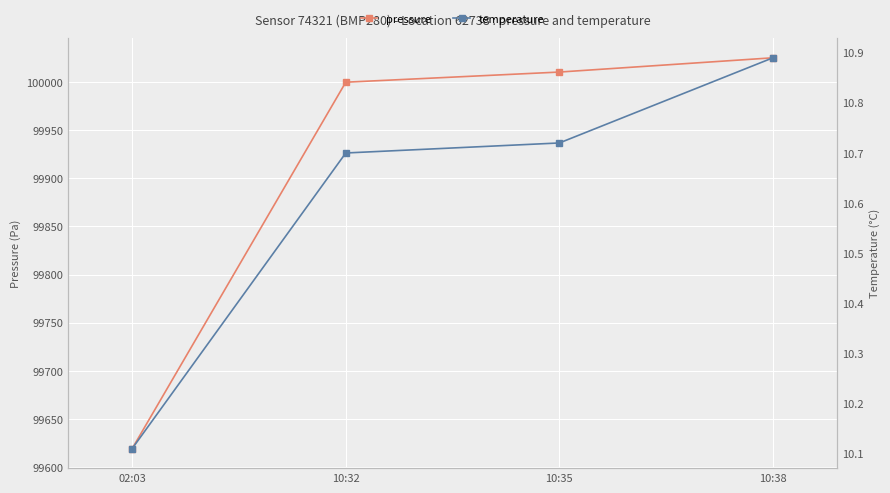

What is the sum of the pressure values at 10:32 and 10:35?

200010.0